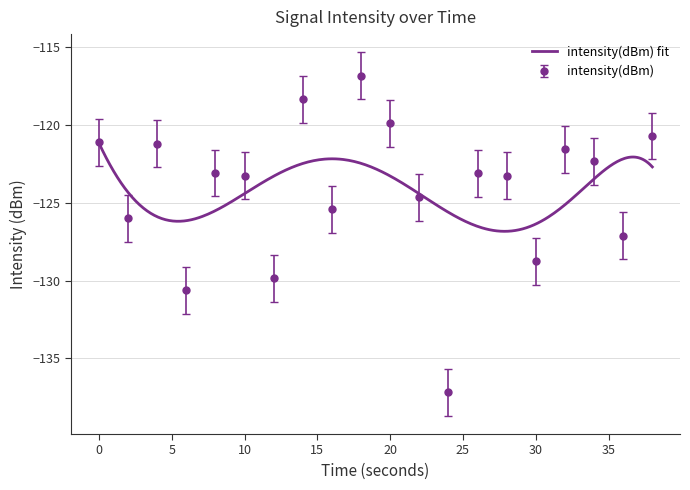

What is the maximum value shown in the chart?

-116.9